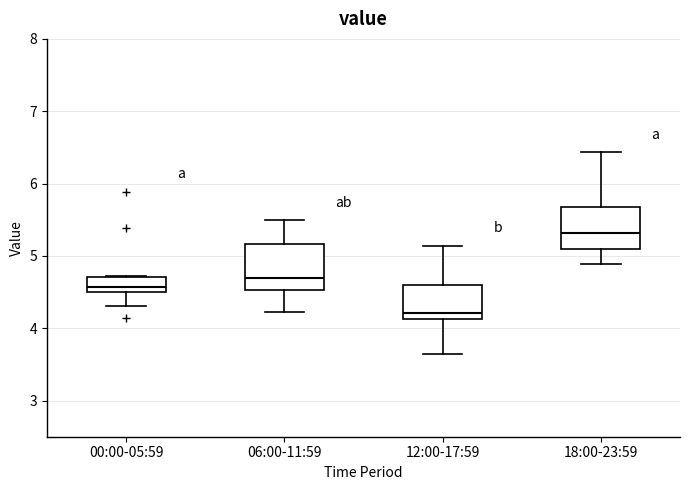

Which box has the highest median line?

18:00-23:59